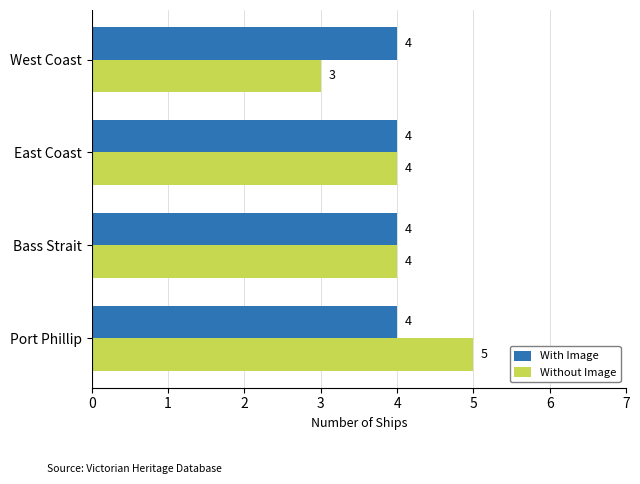

What is the maximum value for Without Image?

5